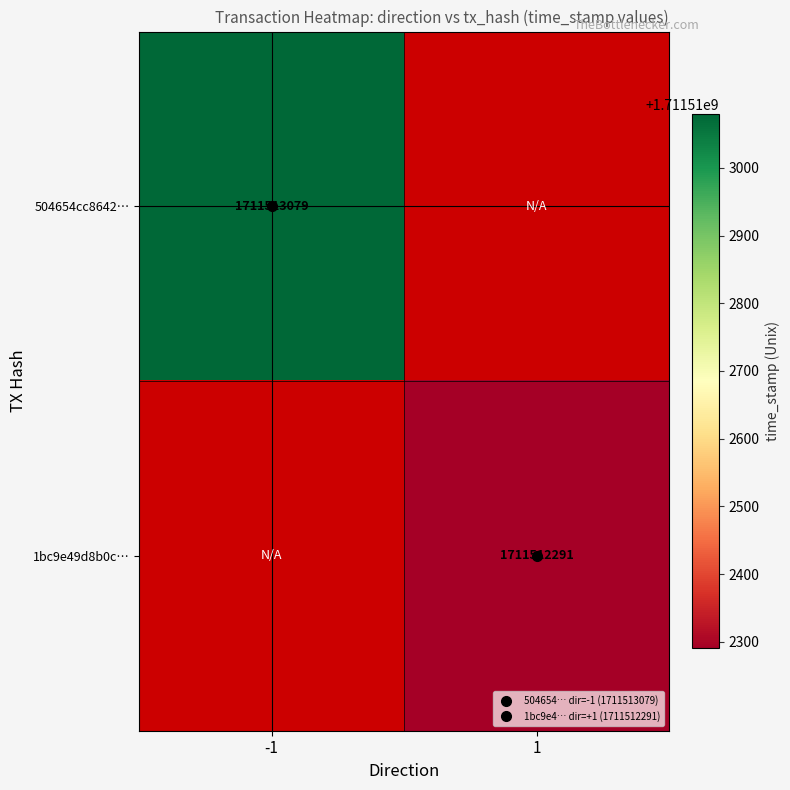

The value of 1bc9e49d8b0cd64746d5250c5e435b62c20752c at 1 is 1711512291. True or false?

True